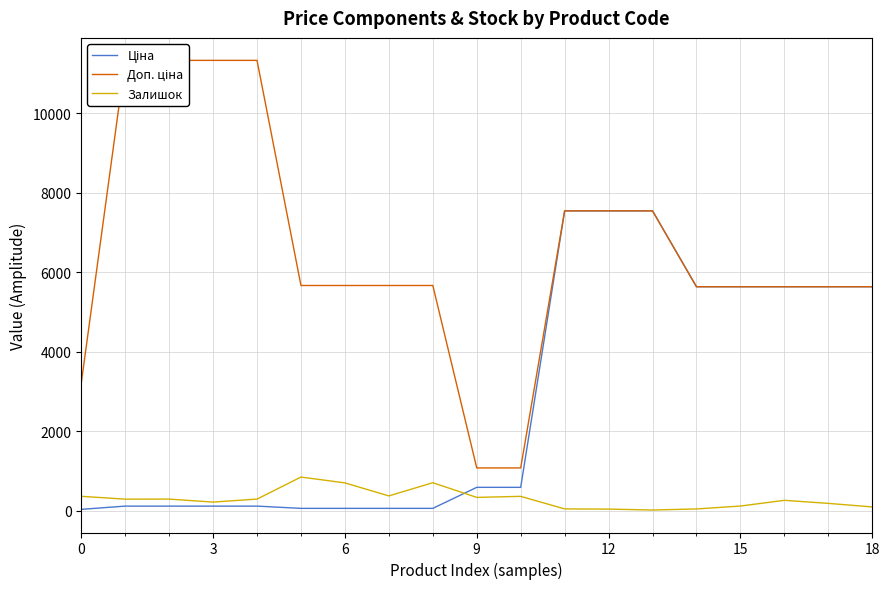

What is the sum of all Ціна values?

52701.7